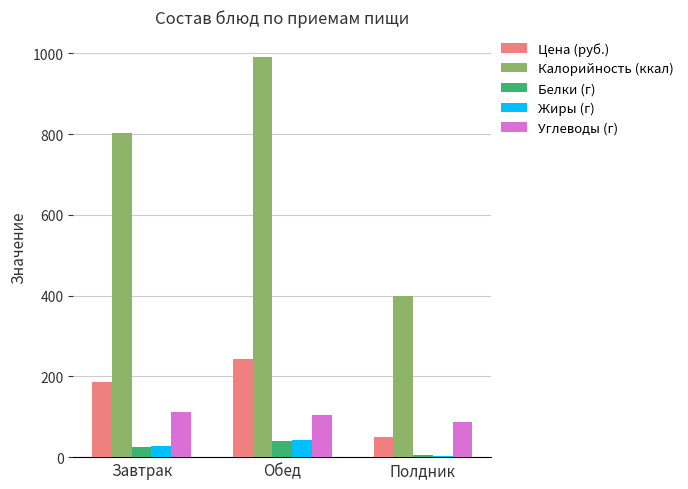

Reading left to right, list all the values displayed in this chart.

Цена (руб.): Завтрак=186.1	Обед=242.9	Полдник=49.6
Калорийность (ккал): Завтрак=804.0	Обед=992.0	Полдник=399.0
Белки (г): Завтрак=24.8	Обед=40.8	Полдник=5.3
Жиры (г): Завтрак=28.7	Обед=41.3	Полдник=2.9
Углеводы (г): Завтрак=112.5	Обед=103.8	Полдник=88.0